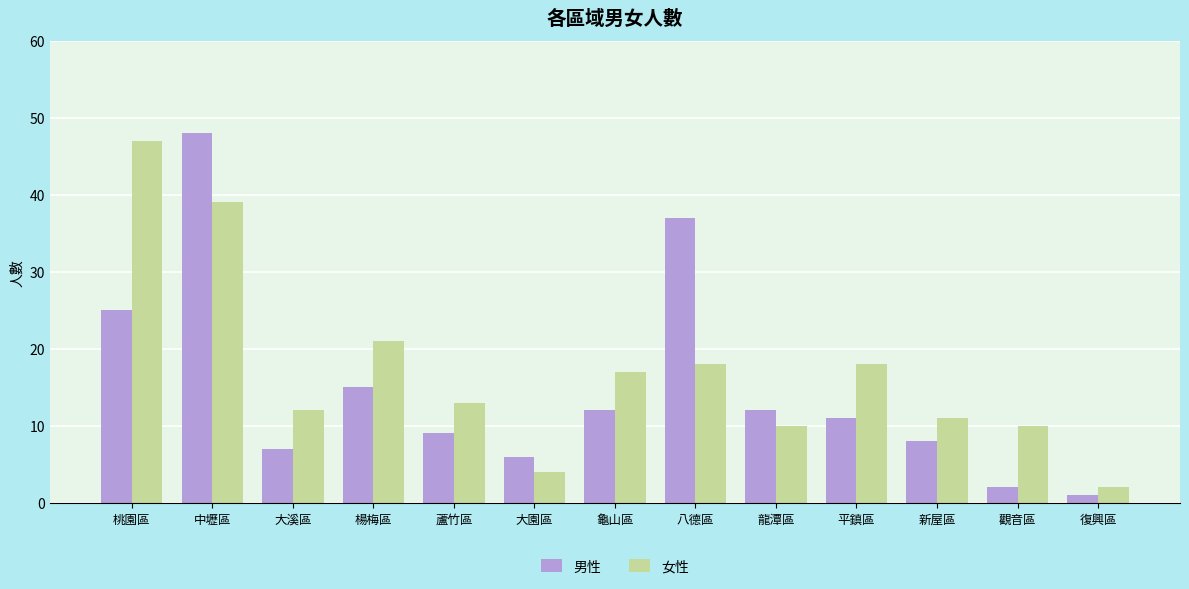

Is the value of 男性 at 新屋區 greater than the value of 女性 at 大溪區?

No